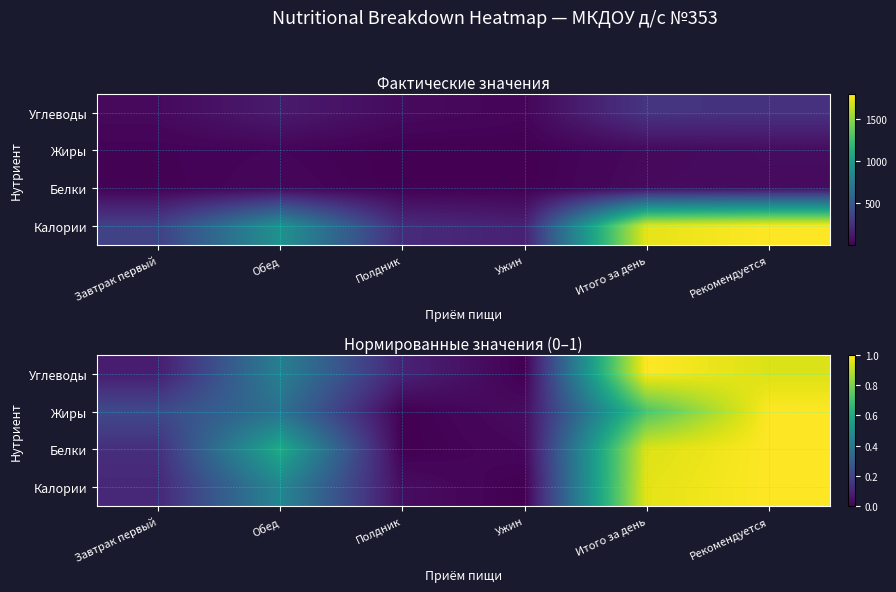

Rank the series at Обед from highest to lowest value.

Белки, Калории, Углеводы, Жиры